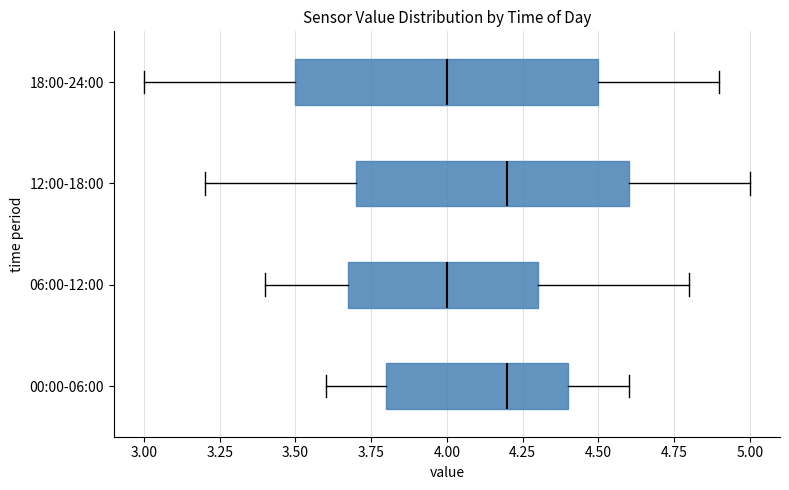

Comparing the boxes themselves (not the whiskers), which one is the widest?

18:00-24:00